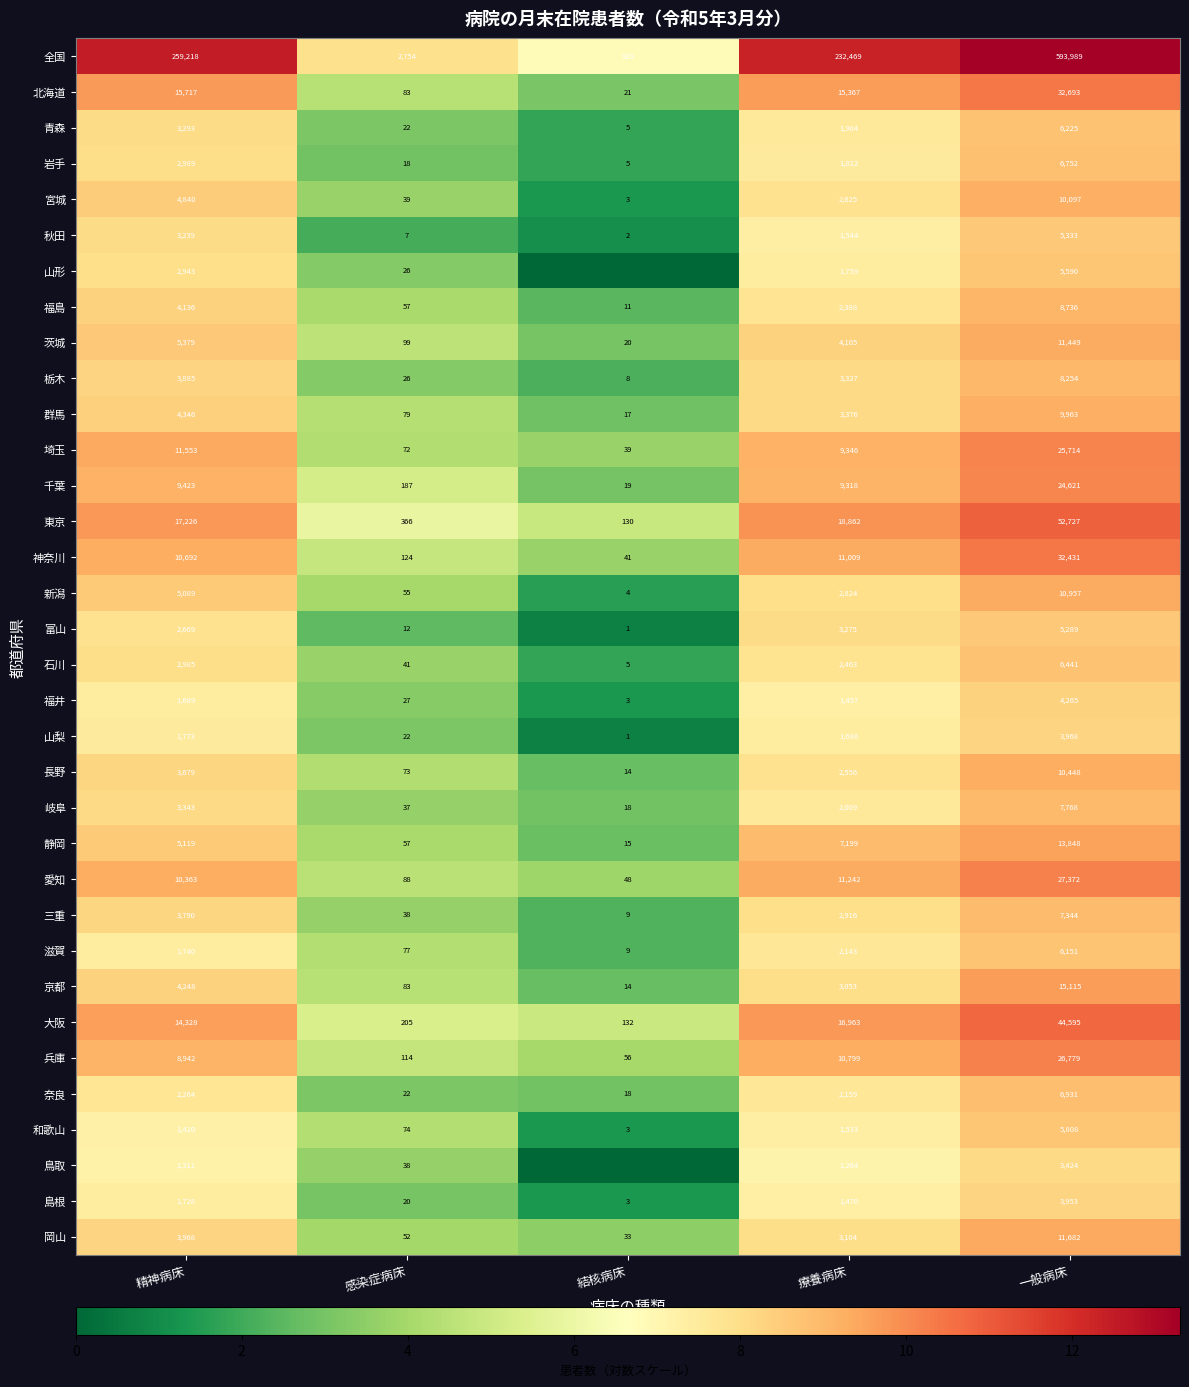

What is the difference between the second highest and second lowest values in the 青森 series?

3271